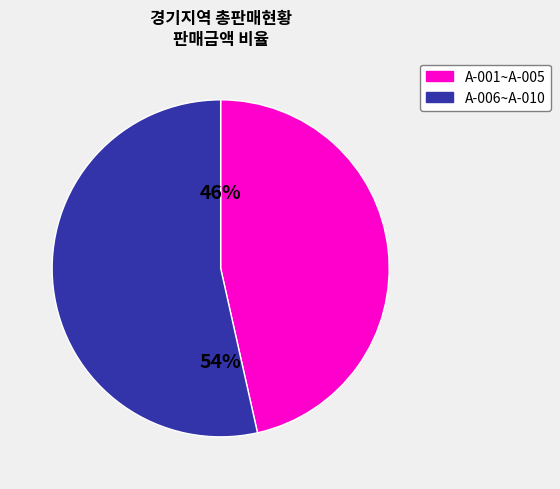

Approximately how many times larger is the value at A-001~A-005 compared to A-006~A-010?

0.9